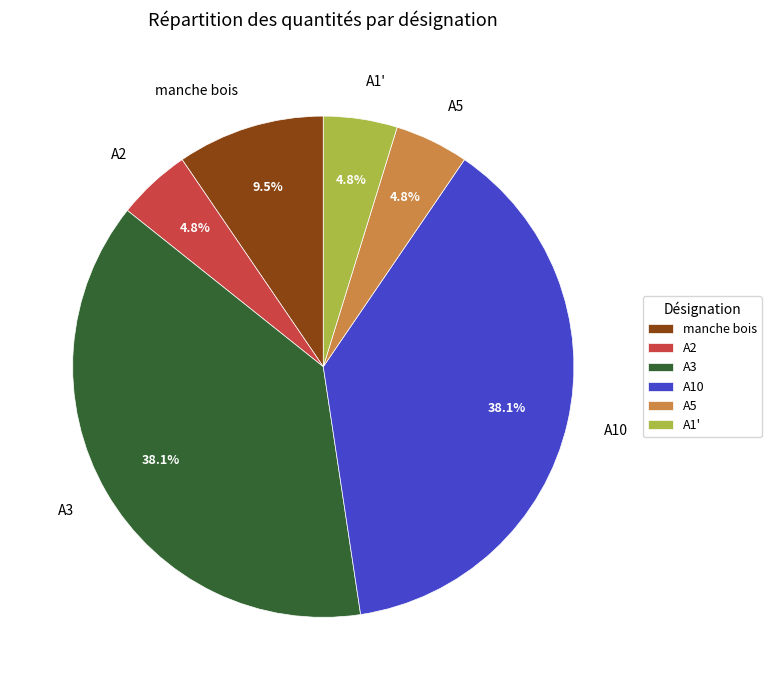

What percentage is the A3 slice, to the nearest percent?

38%